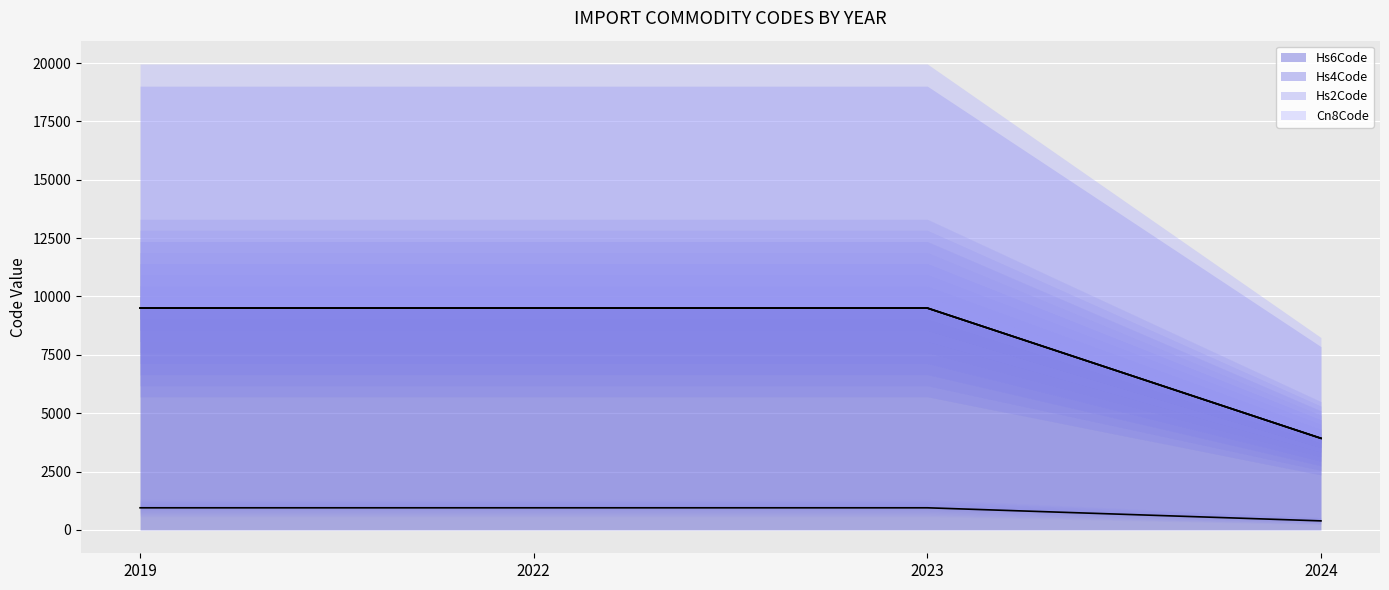

At how many categories does at least one series exceed 6128?

3